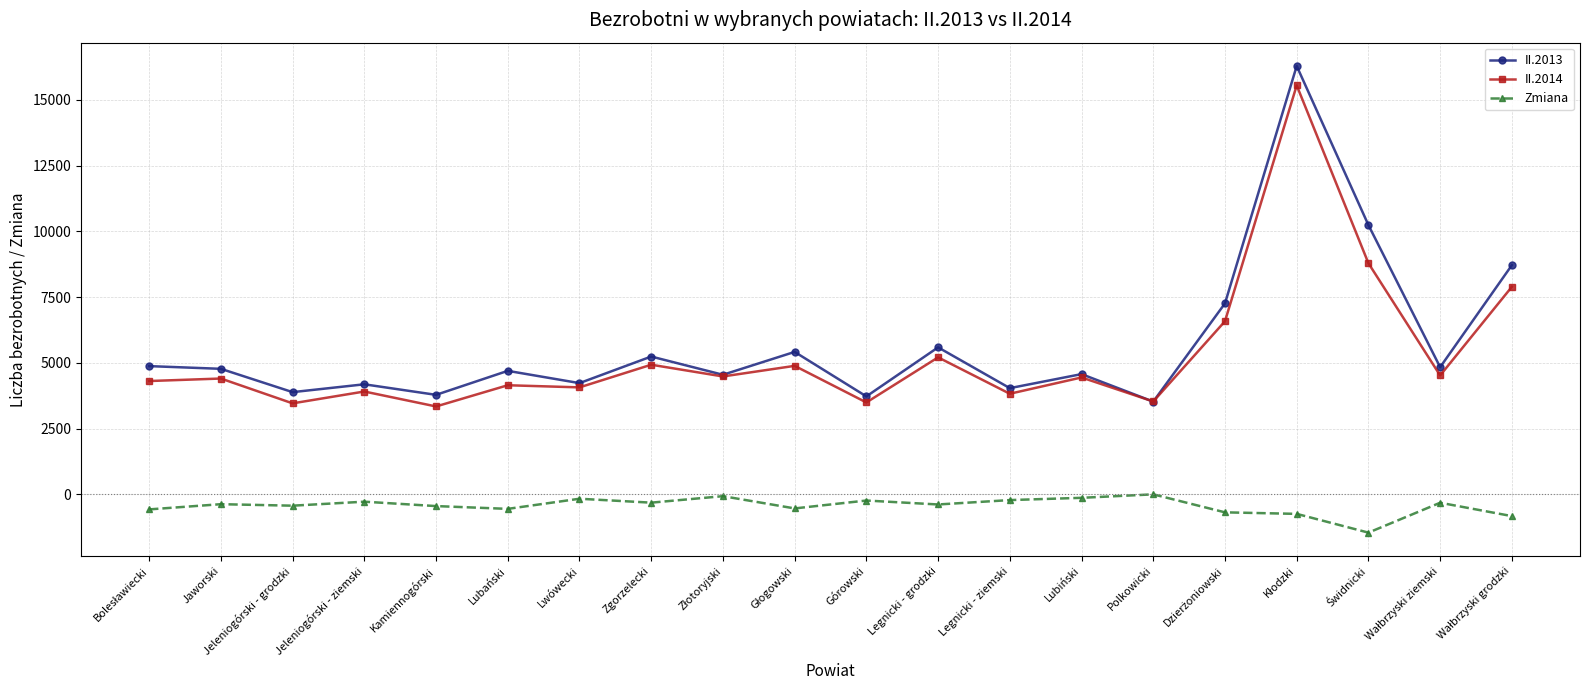

What is the minimum value for II.2013?

3529